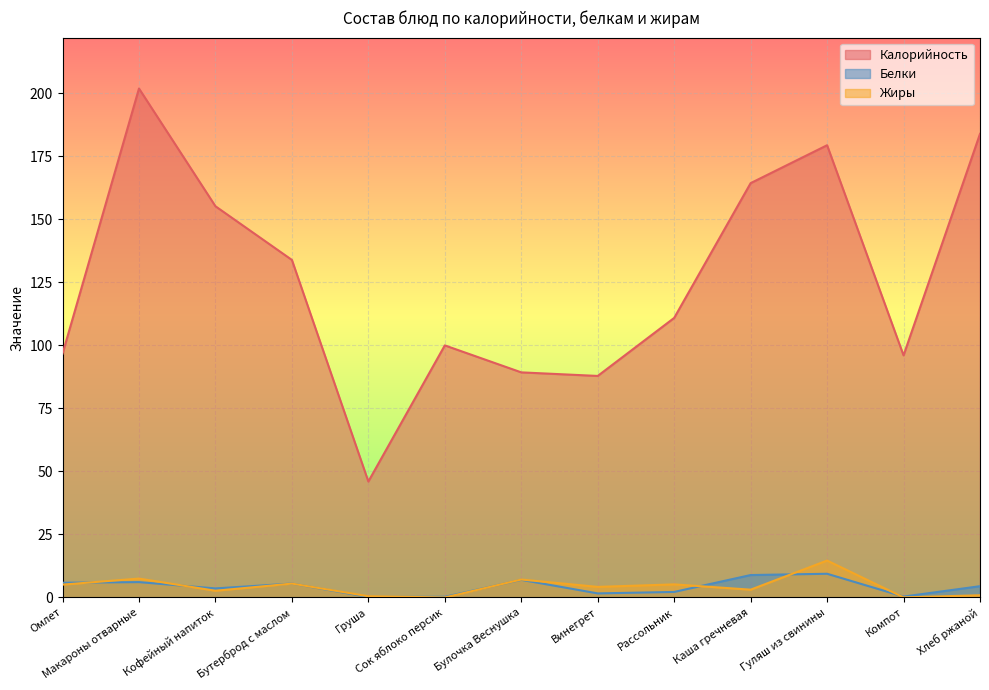

Reading left to right, what are all the values shown in this chart?

Калорийность: 96.7	201.9	155.2	133.9	46.0	100.0	89.3	87.9	110.9	164.4	179.4	96.0	183.9
Белки: 5.8	6.1	3.6	5.5	0.2	0.3	7.0	1.6	2.2	8.9	9.4	0.4	4.5
Жиры: 5.1	7.5	2.7	5.5	0.5	0.0	7.1	4.2	5.2	3.1	14.7	0.0	0.9